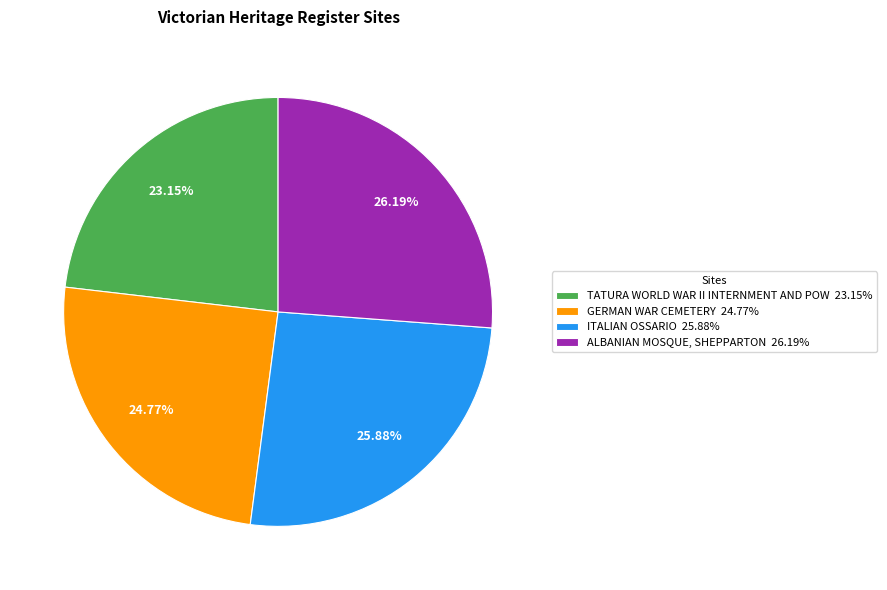

What percentage is the TATURA WORLD WAR II INTERNMENT AND POW slice, to the nearest percent?

23%